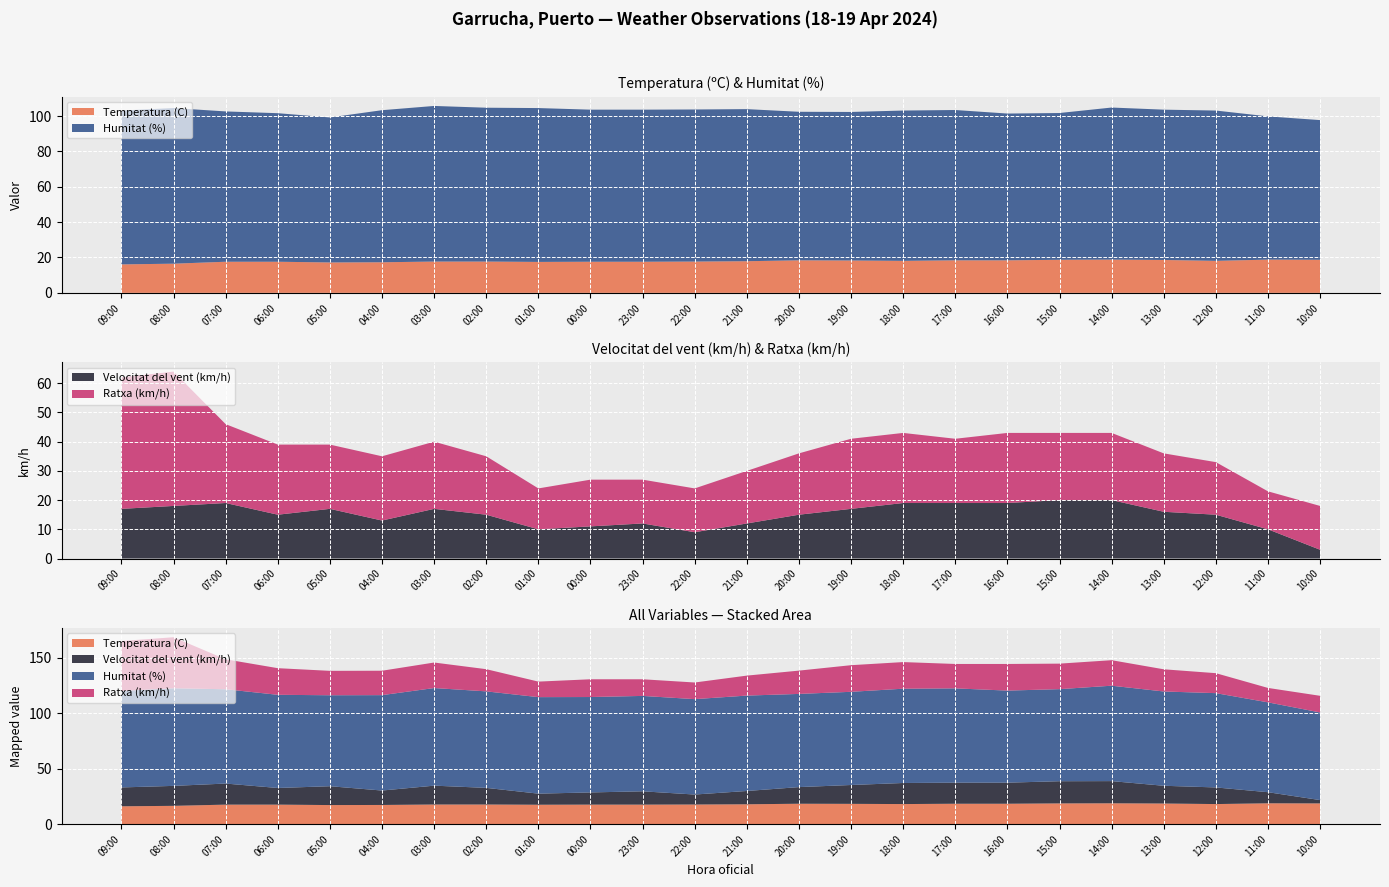

Reading left to right, extract all data points from this chart.

Temperatura (C): 16.1	16.5	17.6	17.6	17.2	17.3	17.7	17.7	17.5	17.6	17.6	17.7	17.9	18.4	18.3	18.1	18.4	18.4	18.7	18.8	18.6	18.1	18.8	18.7
Velocitat del vent (km/h): 17.0	18.0	19.0	15.0	17.0	13.0	17.0	15.0	10.0	11.0	12.0	9.0	12.0	15.0	17.0	19.0	19.0	19.0	20.0	20.0	16.0	15.0	10.0	3.0
Humitat (%): 87.0	88.0	85.0	84.0	82.0	86.0	88.0	87.0	87.0	86.0	86.0	86.0	86.0	84.0	84.0	85.0	85.0	83.0	83.0	86.0	85.0	85.0	81.0	79.0
Ratxa (km/h): 45.0	46.0	27.0	24.0	22.0	22.0	23.0	20.0	14.0	16.0	15.0	15.0	18.0	21.0	24.0	24.0	22.0	24.0	23.0	23.0	20.0	18.0	13.0	15.0